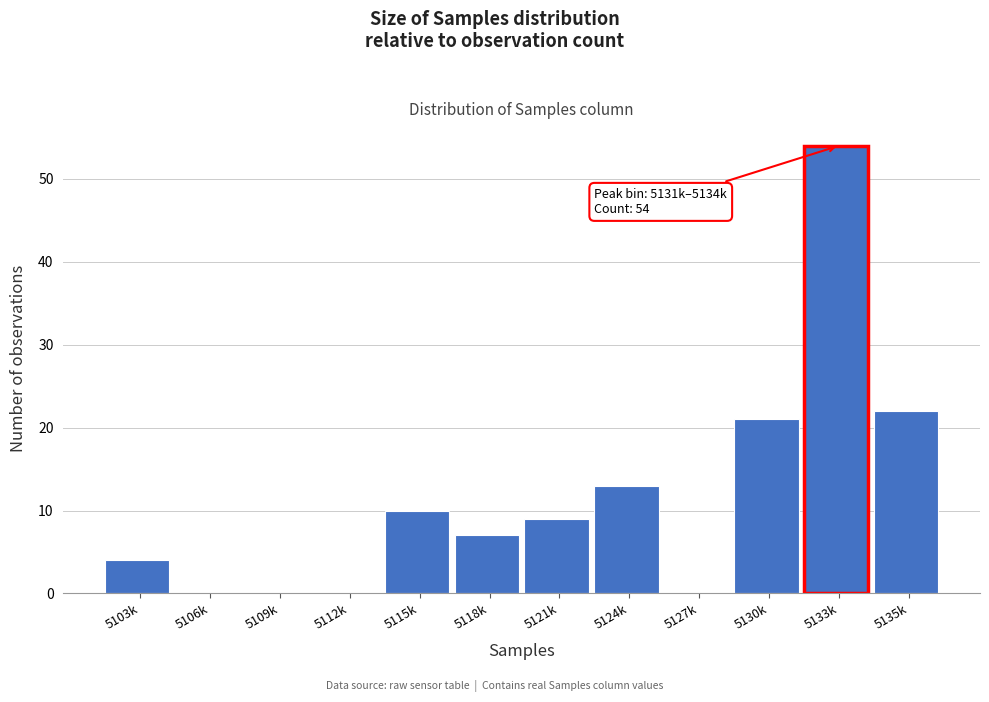

Reading left to right, list all the values displayed in this chart.

5103k=4	5106k=0	5109k=0	5112k=0	5115k=10	5118k=7	5121k=9	5124k=13	5127k=0	5130k=21	5133k=54	5135k=22